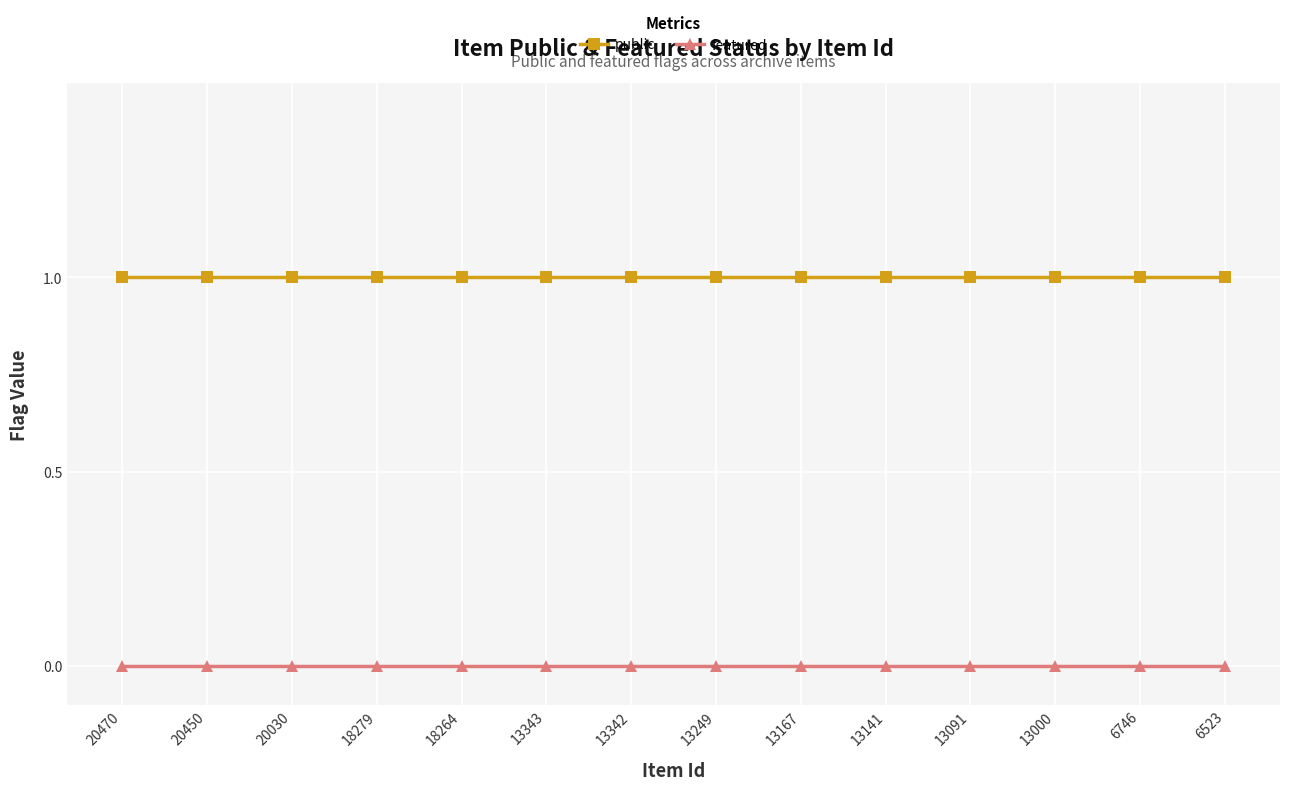

Is the value of featured at 6523 greater than the value of public at 13249?

No